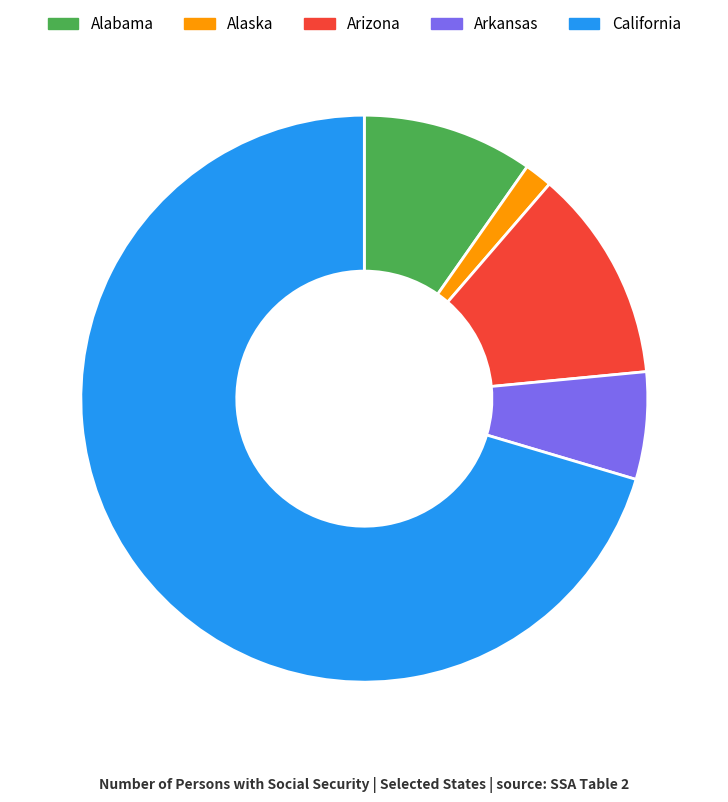

Is the sum of Alaska and Arizona greater than half?

No